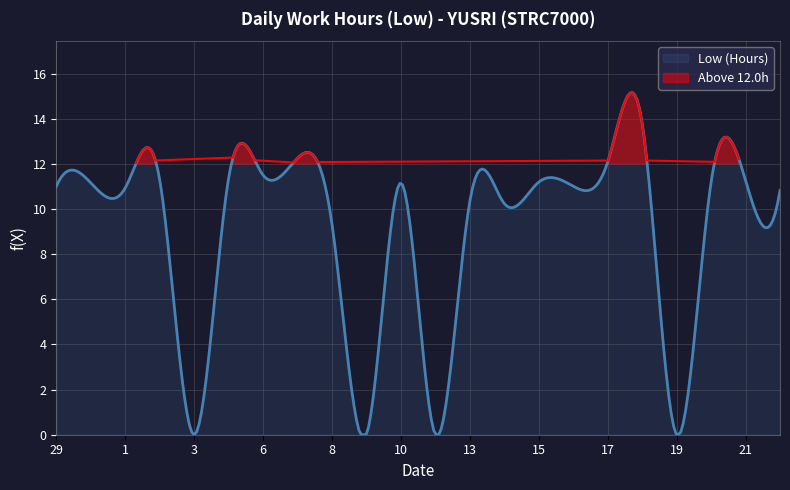

What is the sum of the values at 15 and 10?

22.3